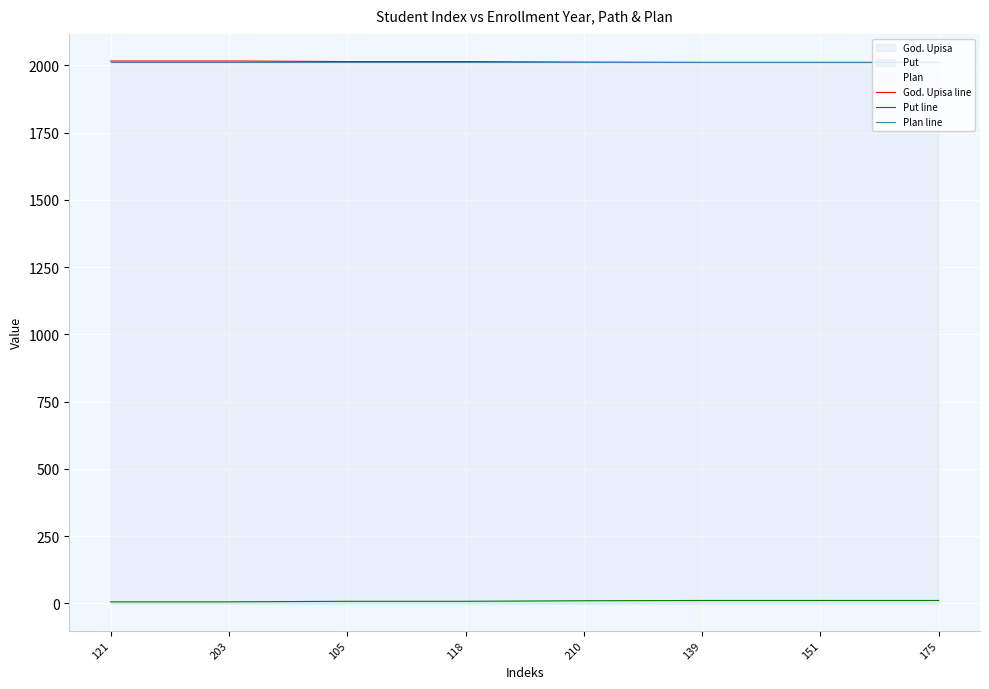

The Put line series shows 11 at 139. True or false?

True